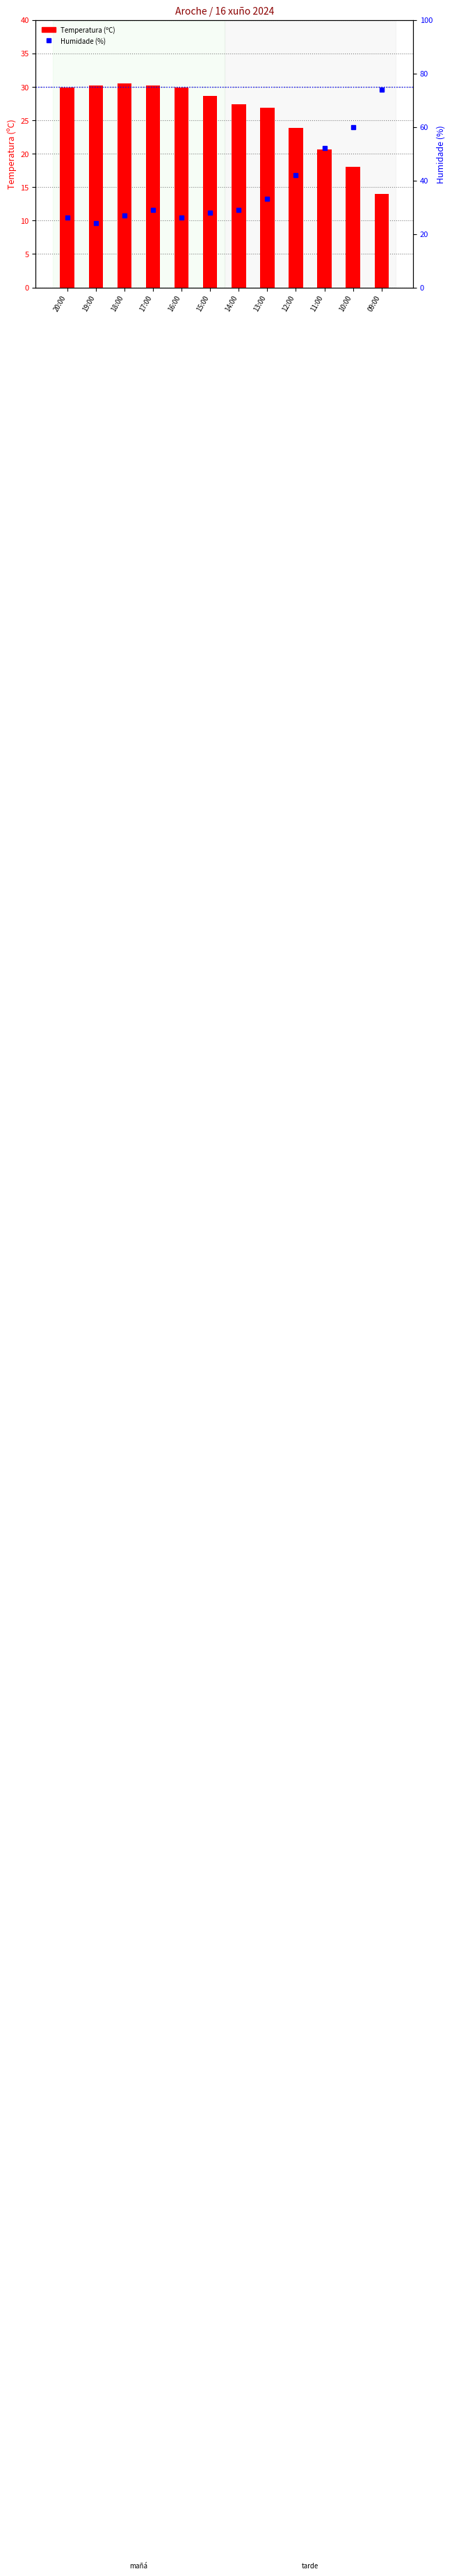

What are all the series names shown in the legend?

Temperatura (ºC), Humidade (%)